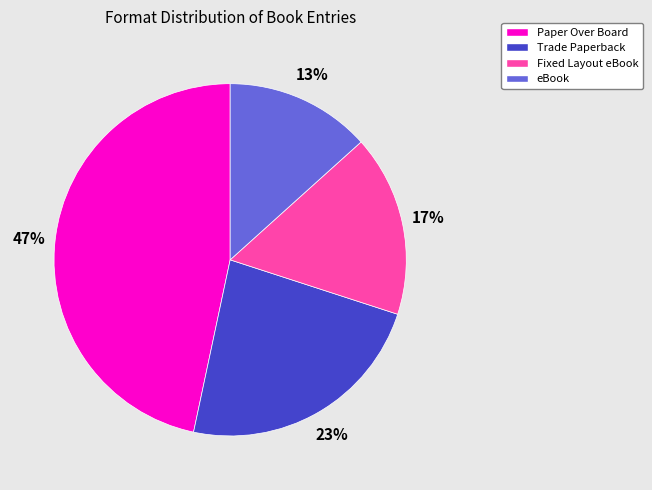

The eBook slice represents 19% of the pie. True or false?

False